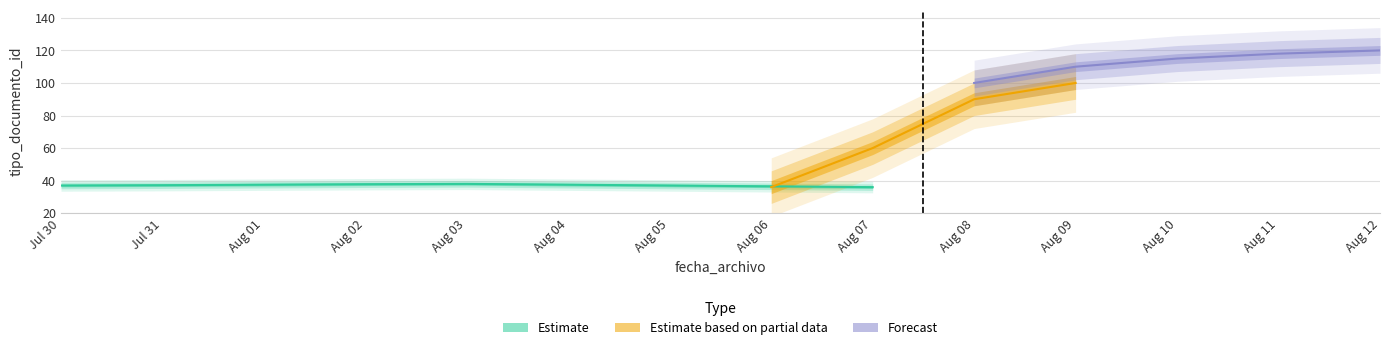

How many points are lower than both their immediate neighbors (excluding endpoints)?

1